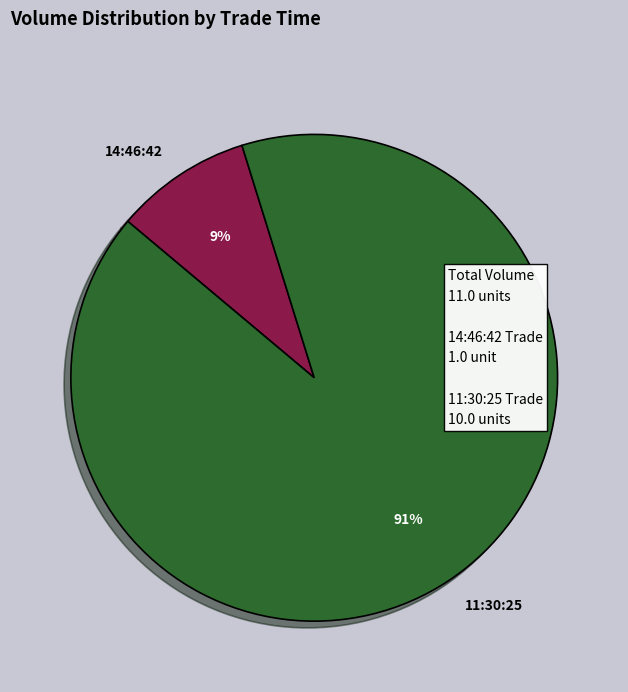

What is the ratio of the value at 14:46:42 to the value at 11:30:25?

0.1